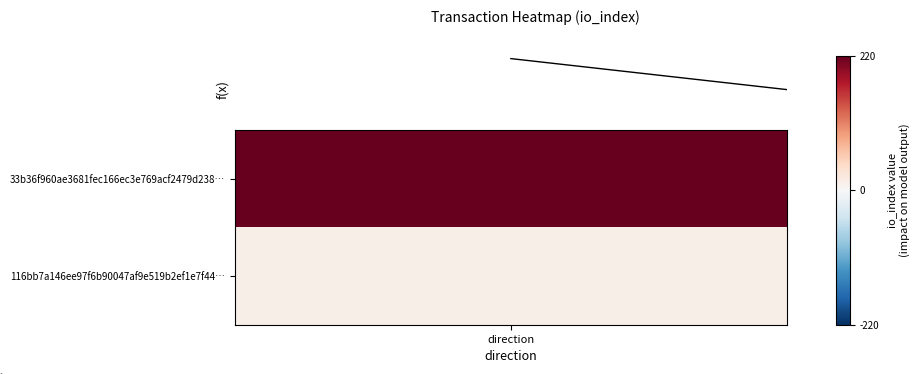

The value at direction is 297. True or false?

False